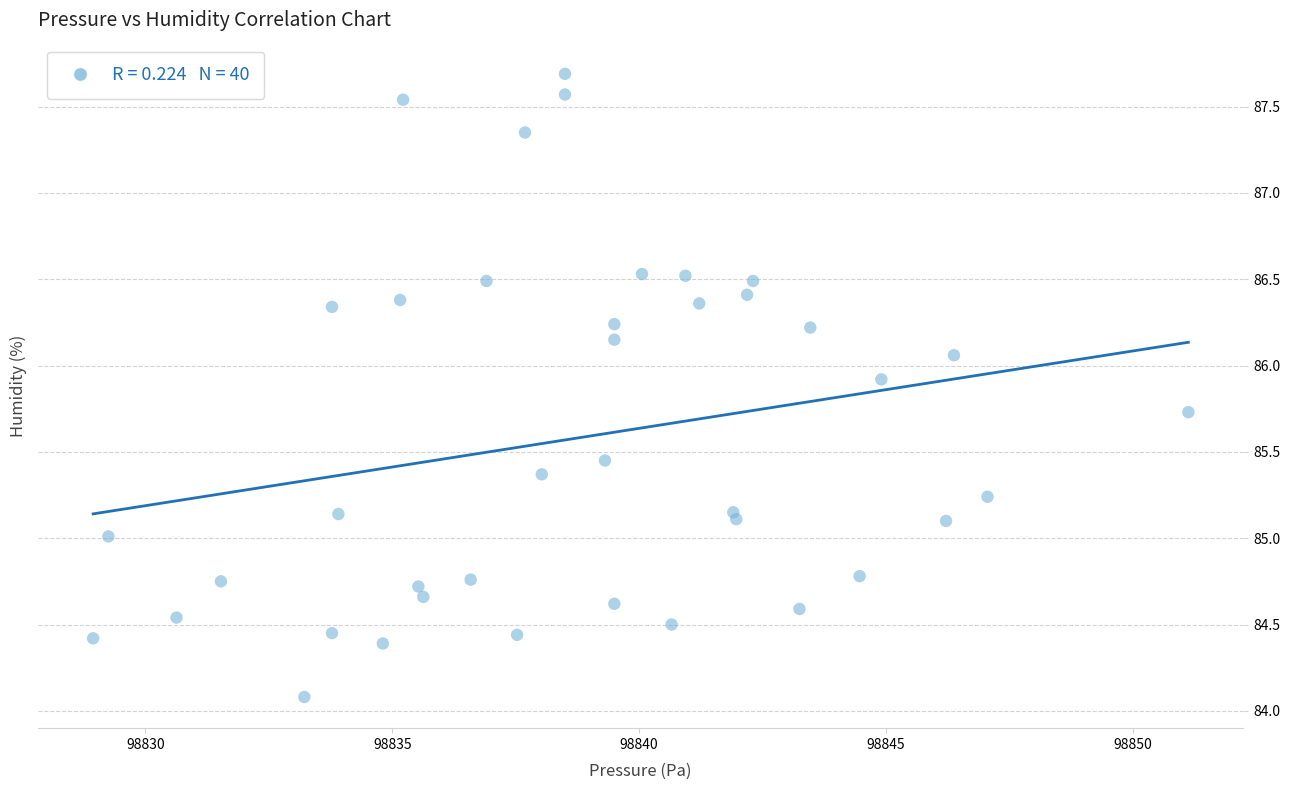

What is the range of X values (max minus min)?

22.2